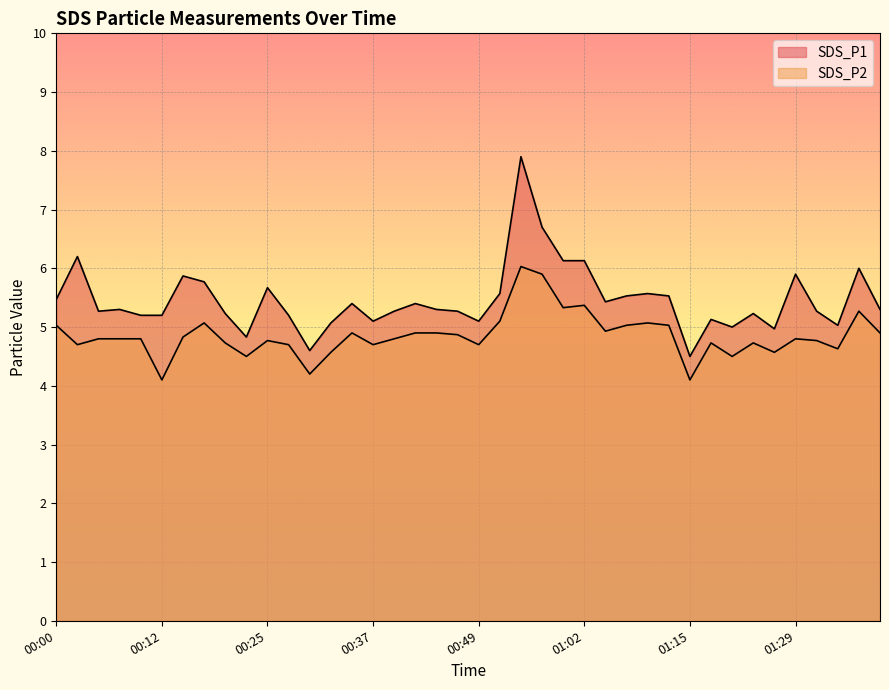

At which category does SDS_P1 reach its first local valley?

00:05